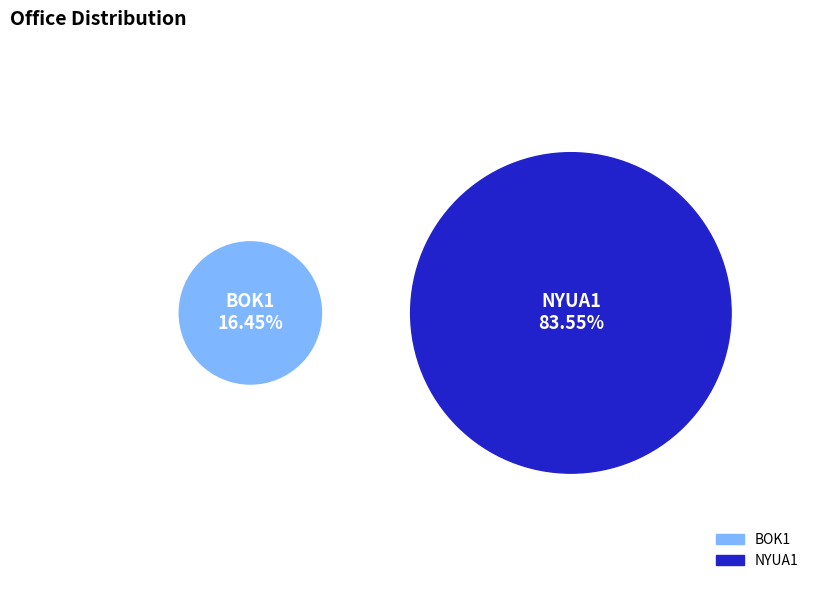

To the nearest percent, what is the average slice percentage?

50%